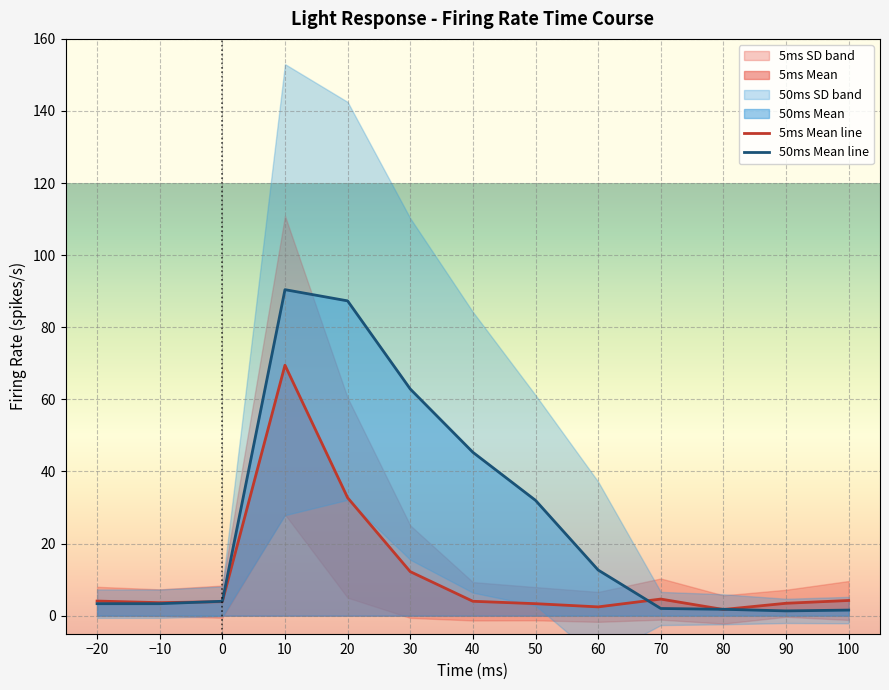

Between −20 and 10, which is larger?

10